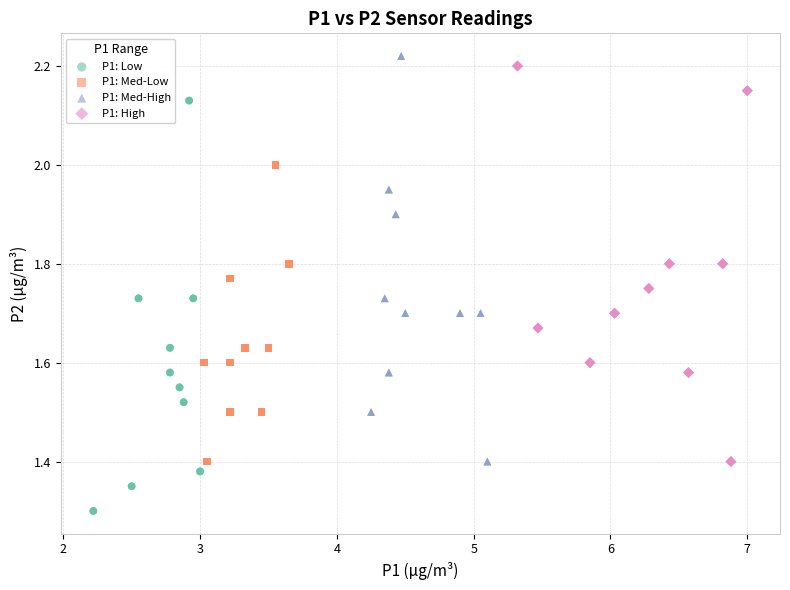

Which series contains the lowest Y value?

P1: Low